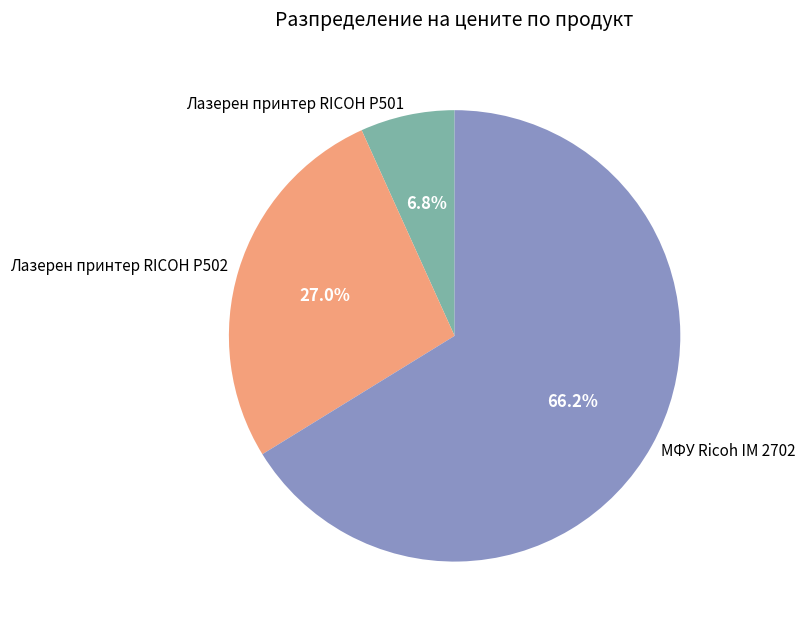

To the nearest percent, what is the difference between the Лазерен принтер RICOH P502 and Лазерен принтер RICOH P501 slice percentages?

20%